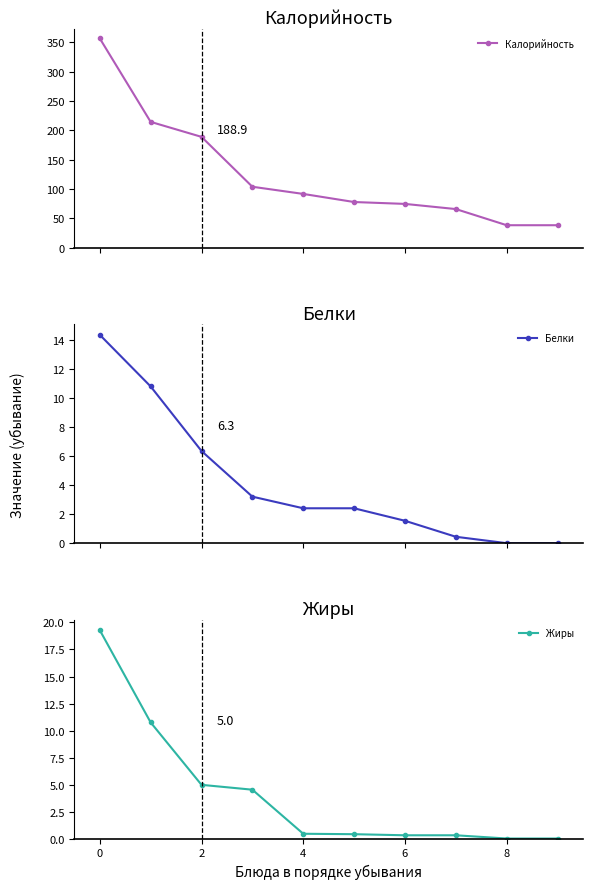

List the series in order of their peak value, lowest first.

Белки, Жиры, Калорийность